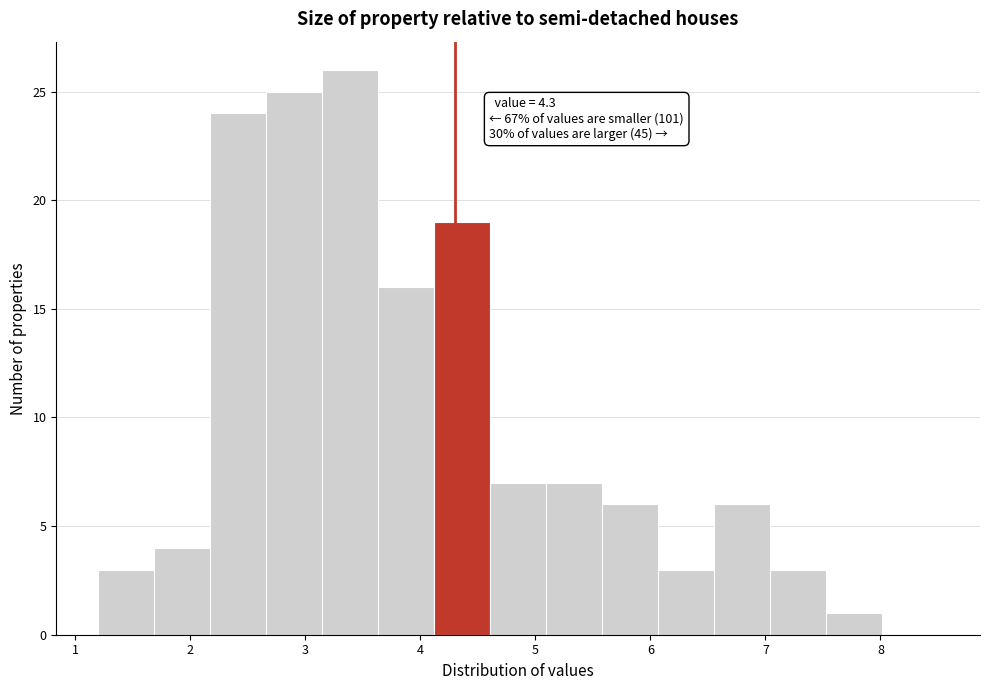

Over which range of the x-axis is the bar tallest?

3.1 to 3.6